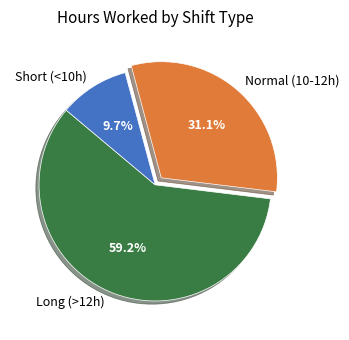

What percentage is NOT represented by Short (<10h)?

90.3%